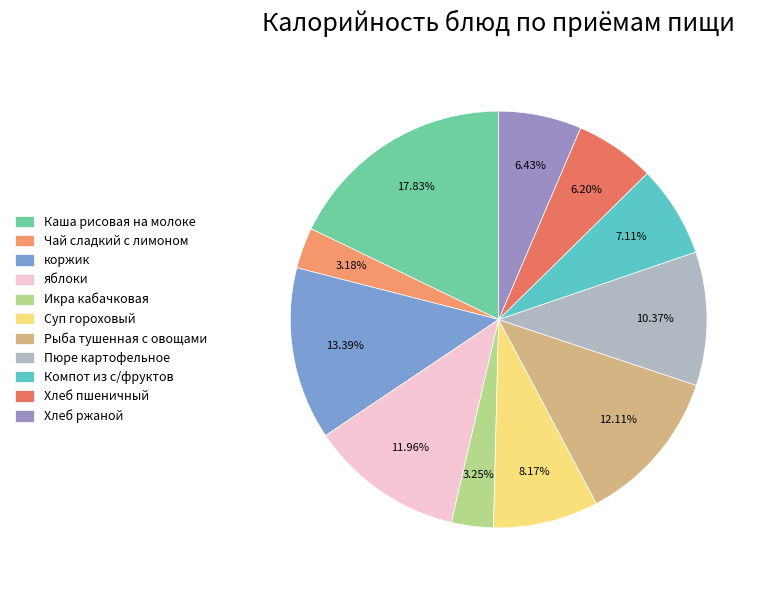

To the nearest percent, what is the combined percentage of Компот из с/фруктов and Каша рисовая на молоке?

25%